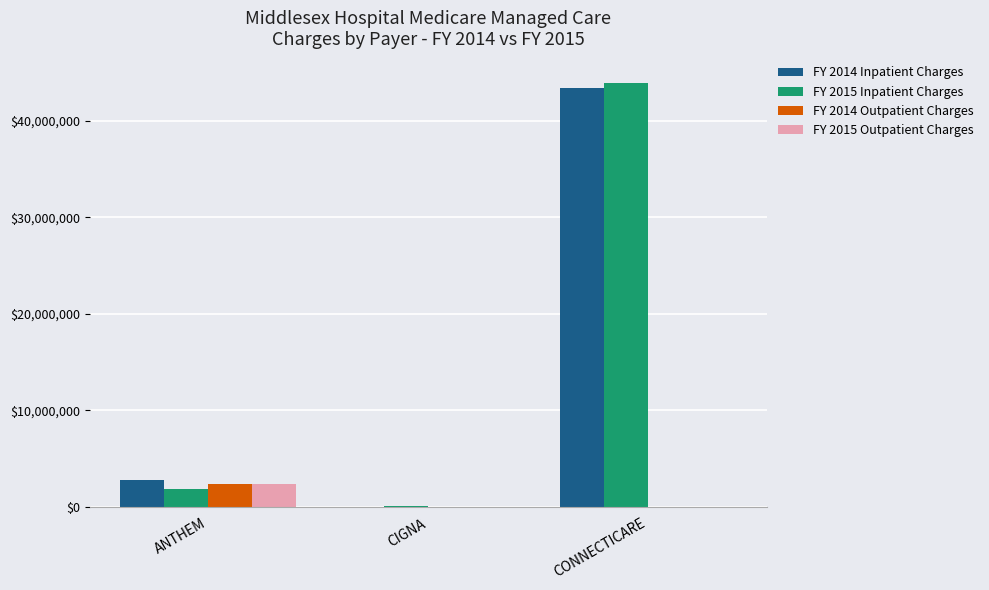

What is the greatest value displayed?

43939771